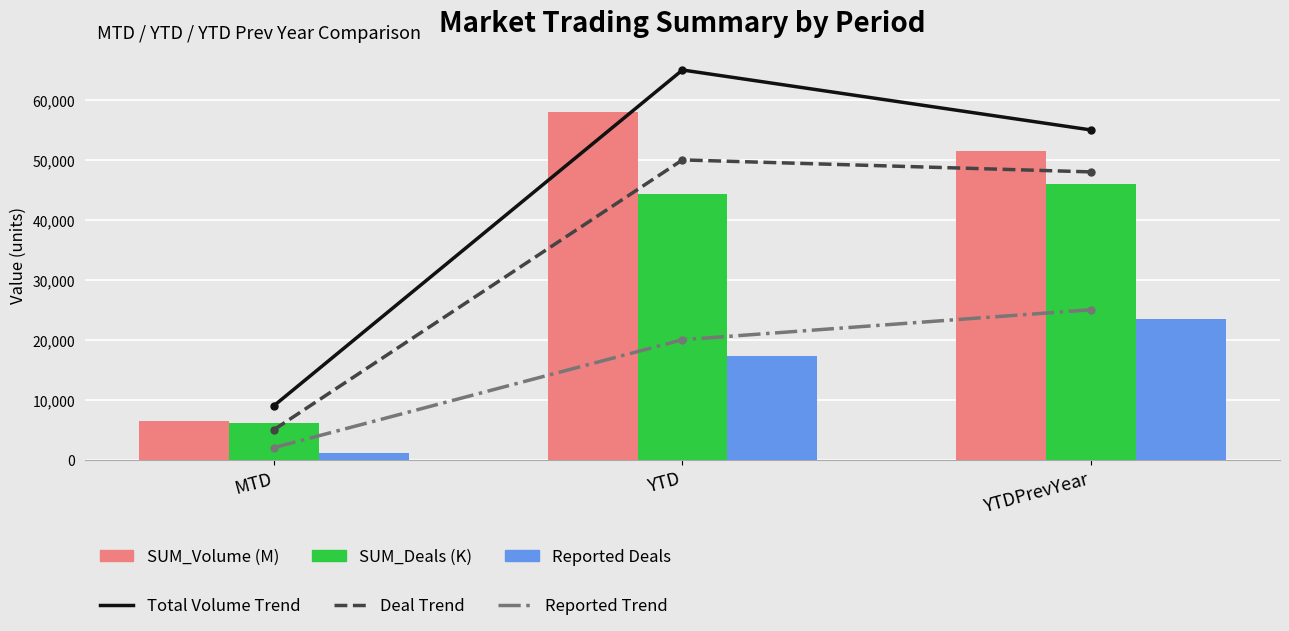

Reading left to right, transcribe all the data shown in this chart.

Total Volume Trend: MTD=9000	YTD=65000	YTDPrevYear=55000
Deal Trend: MTD=5000	YTD=50000	YTDPrevYear=48000
Reported Trend: MTD=2000	YTD=20000	YTDPrevYear=25000
SUM_Volume (M): MTD=6420	YTD=57955	YTDPrevYear=51484
SUM_Deals (K): MTD=6141	YTD=44285	YTDPrevYear=45956
Reported Deals: MTD=1116	YTD=17244	YTDPrevYear=23436